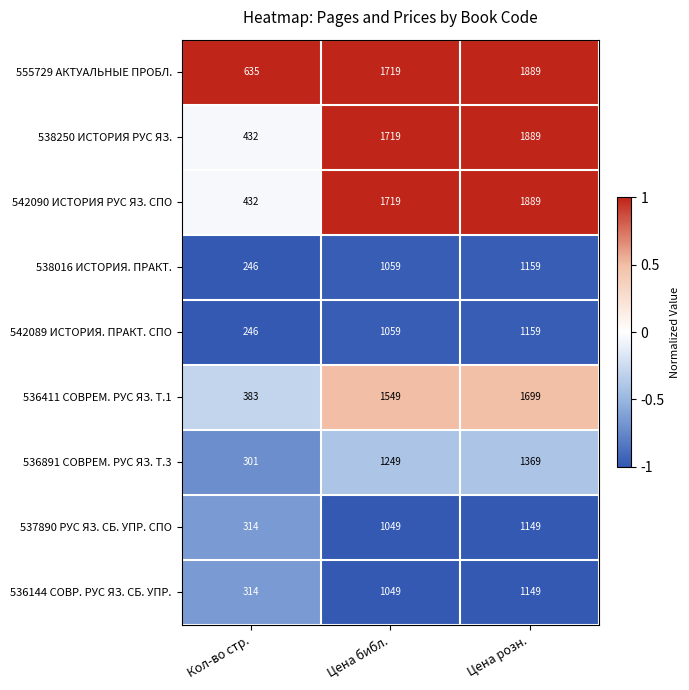

Count the 538016 ИСТОРИЯ. ПРАКТ. values in the range 246 to 1159.

3